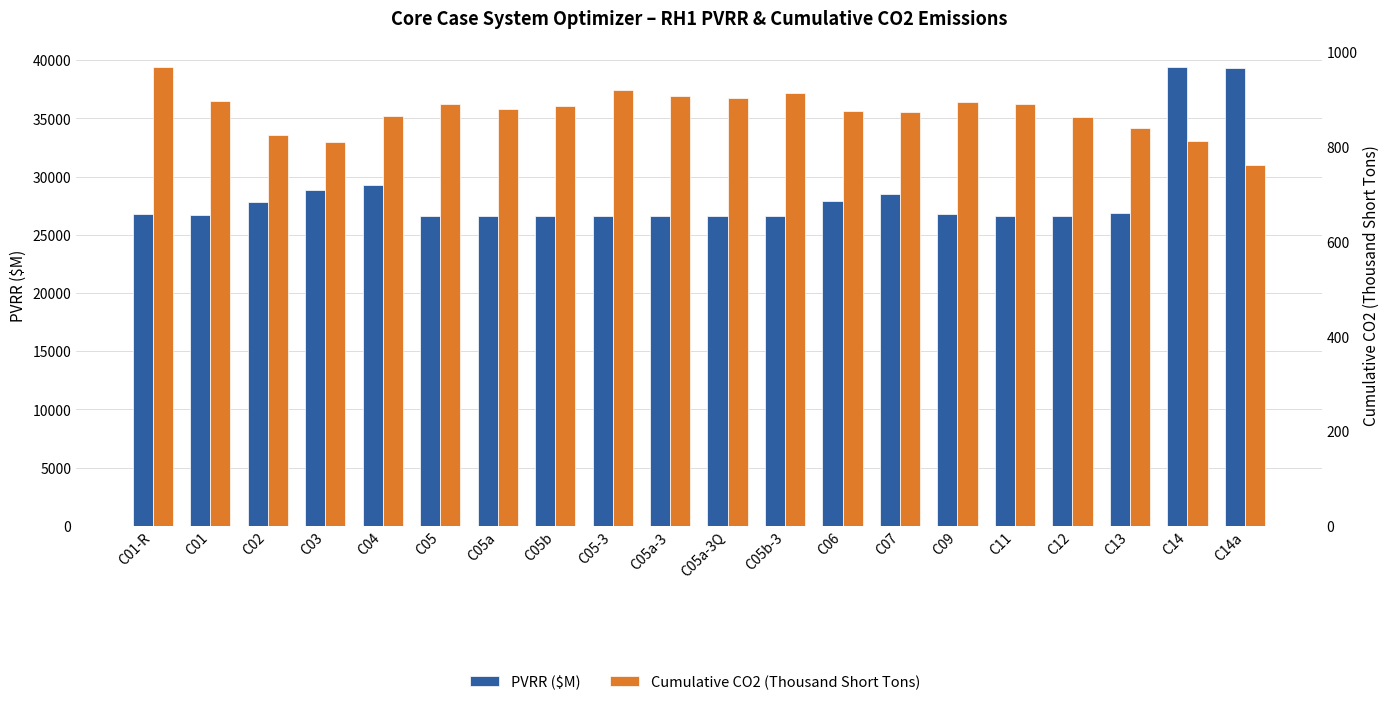

What is the average value of the Cumulative CO2 (Thousand Short Tons) series?

873.8